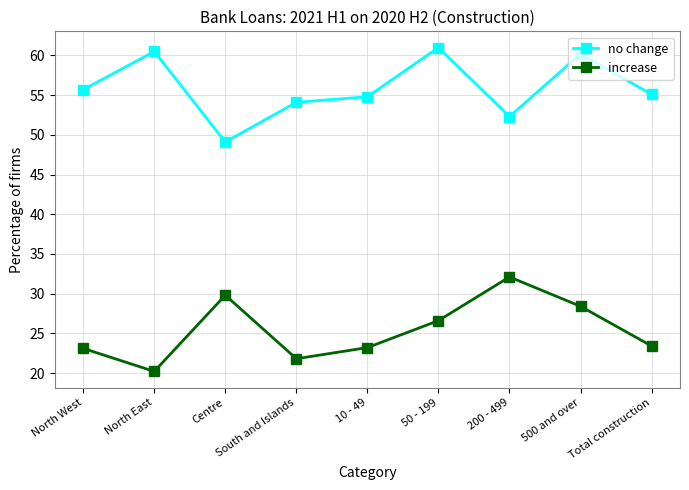

At how many categories does at least one series exceed 42?

9